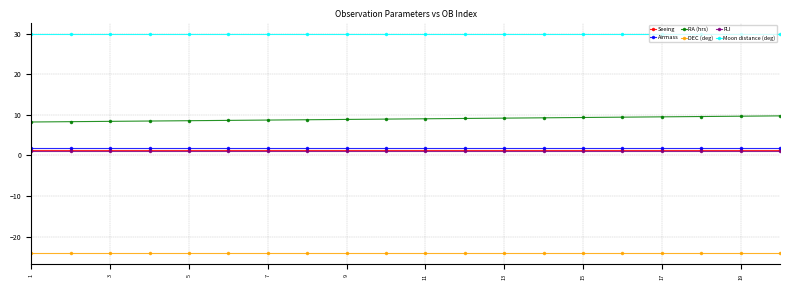

Does the chart display data point markers on the line(s)?

Yes